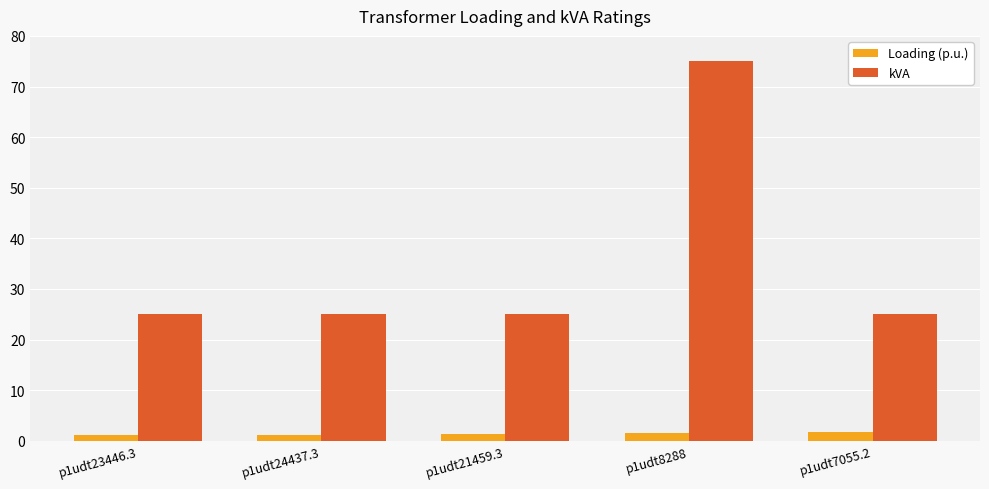

Is the value of kVA at p1udt23446.3 greater than the value of Loading (p.u.) at p1udt7055.2?

Yes